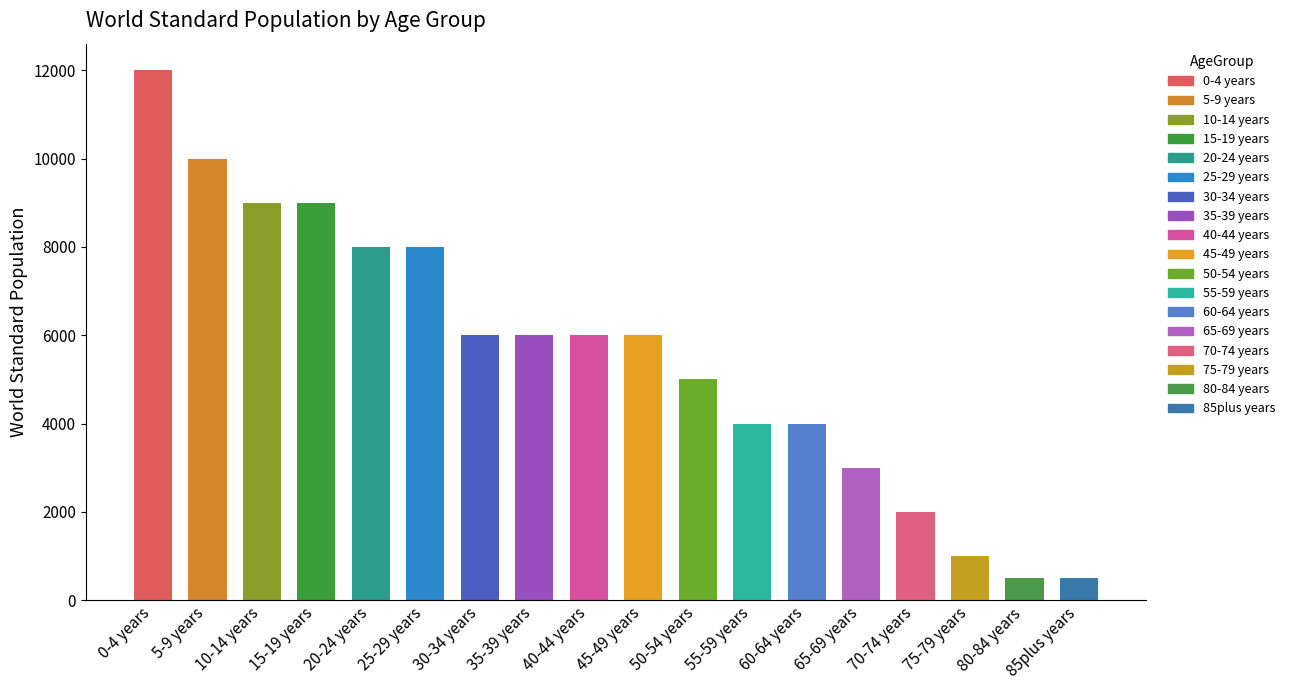

What position from the right is 25-29 years?

13